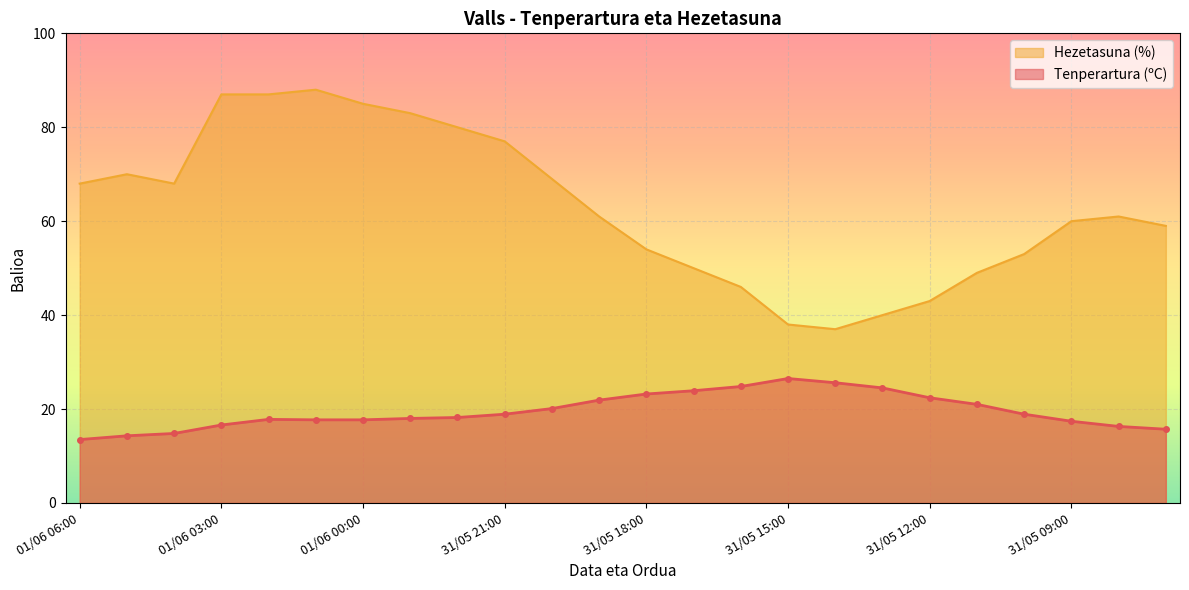

Which series has the widest spread of values?

Hezetasuna (%)